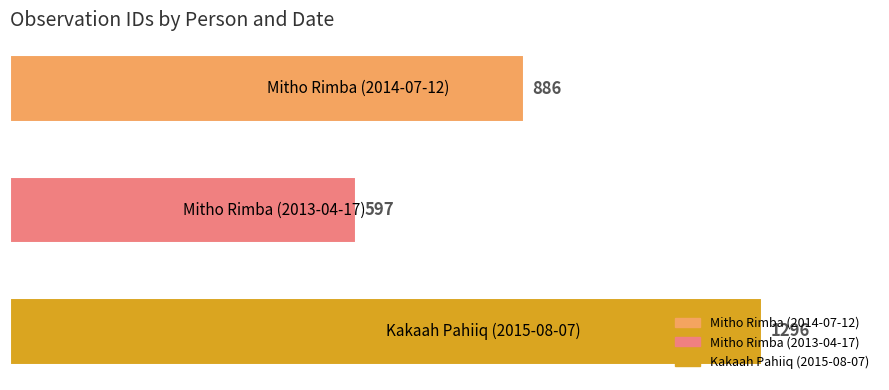

What is the difference between the maximum and minimum values?

699